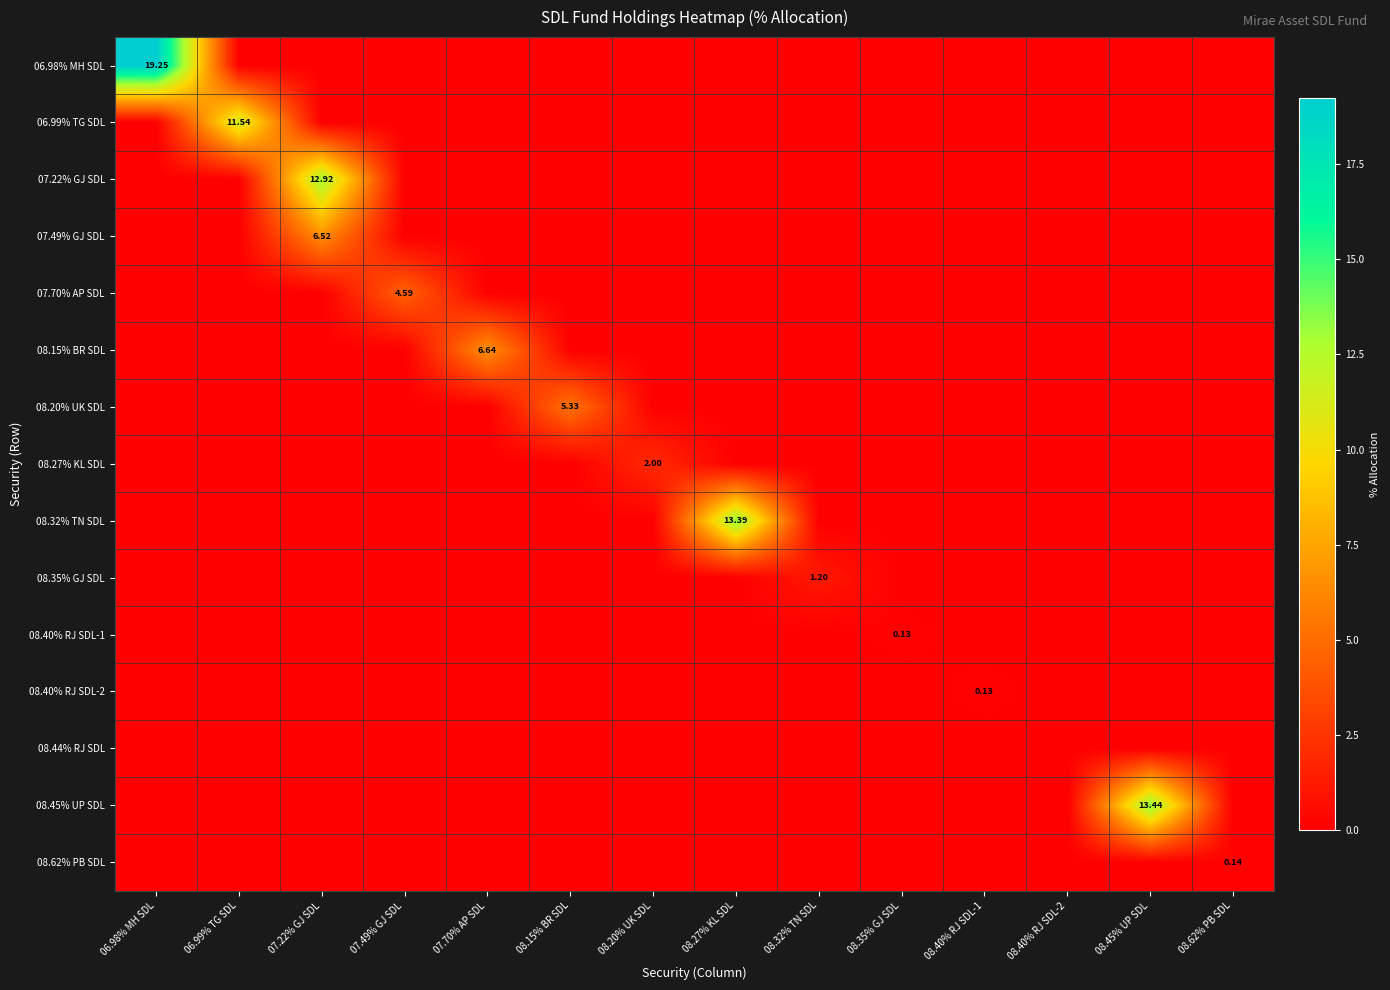

Is it true that 08.62% PB SDL equals 0.1 at 07.22% GJ SDL?

False